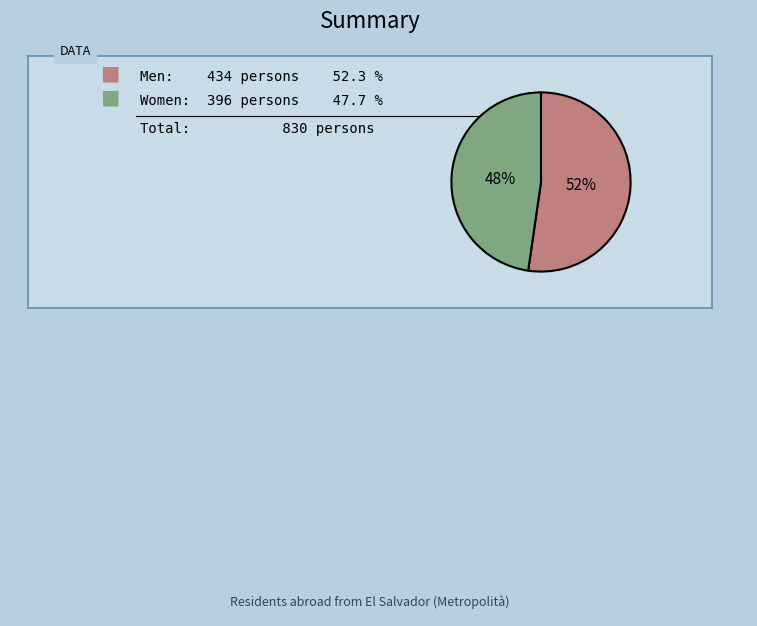

How many segments does this pie chart have?

2